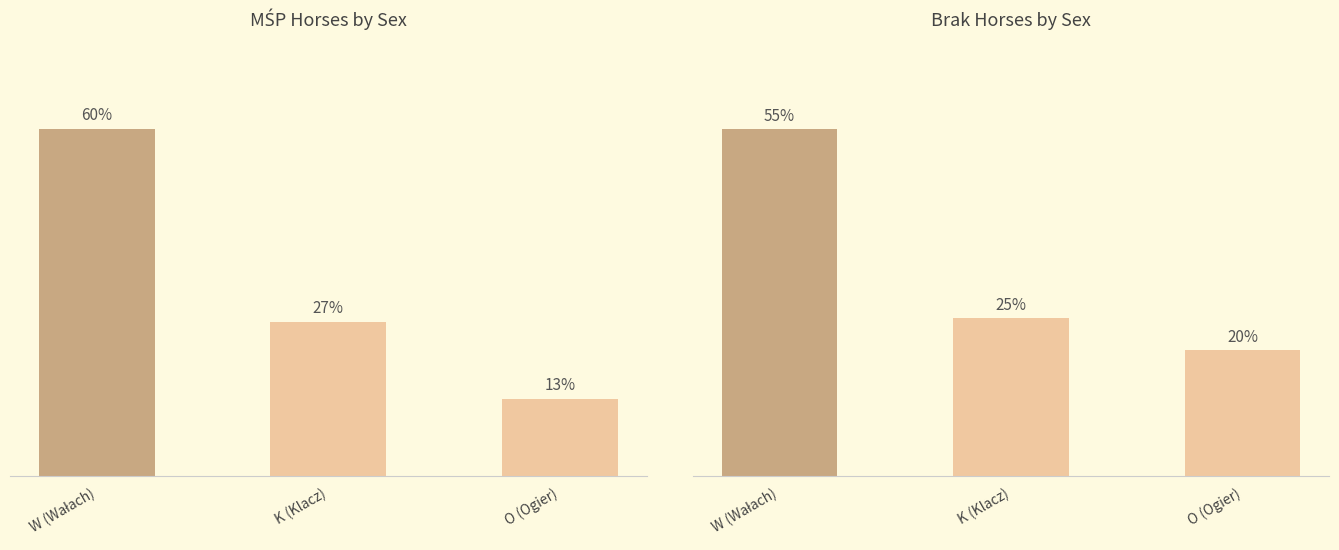

Rank the series by their maximum value, from highest to lowest.

brak horses by sex, MŚP horses by sex